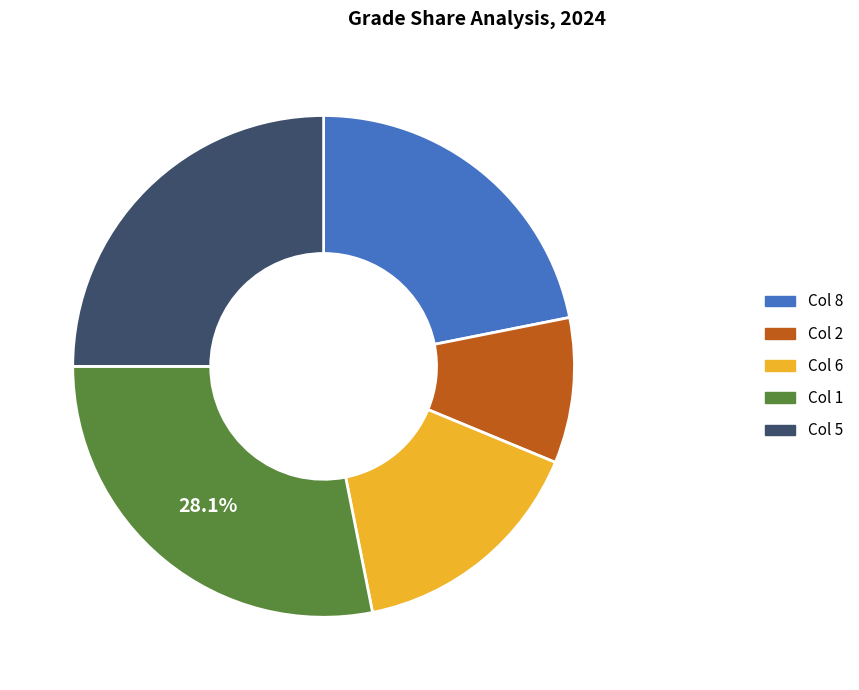

How many slices are in this pie chart?

5